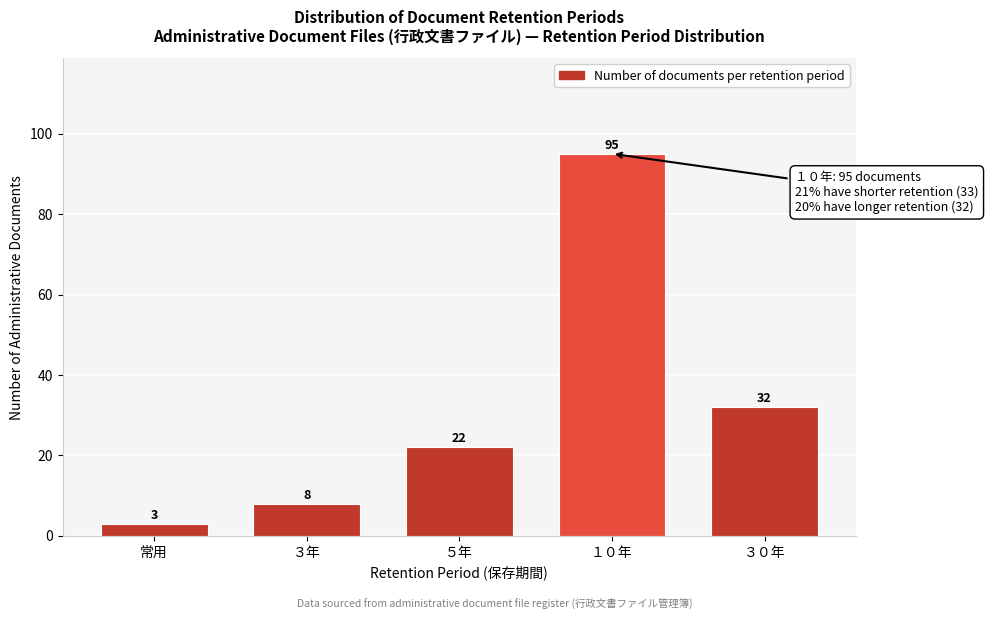

Reading left to right, transcribe all the data shown in this chart.

常用=3	３年=8	５年=22	１０年=95	３０年=32